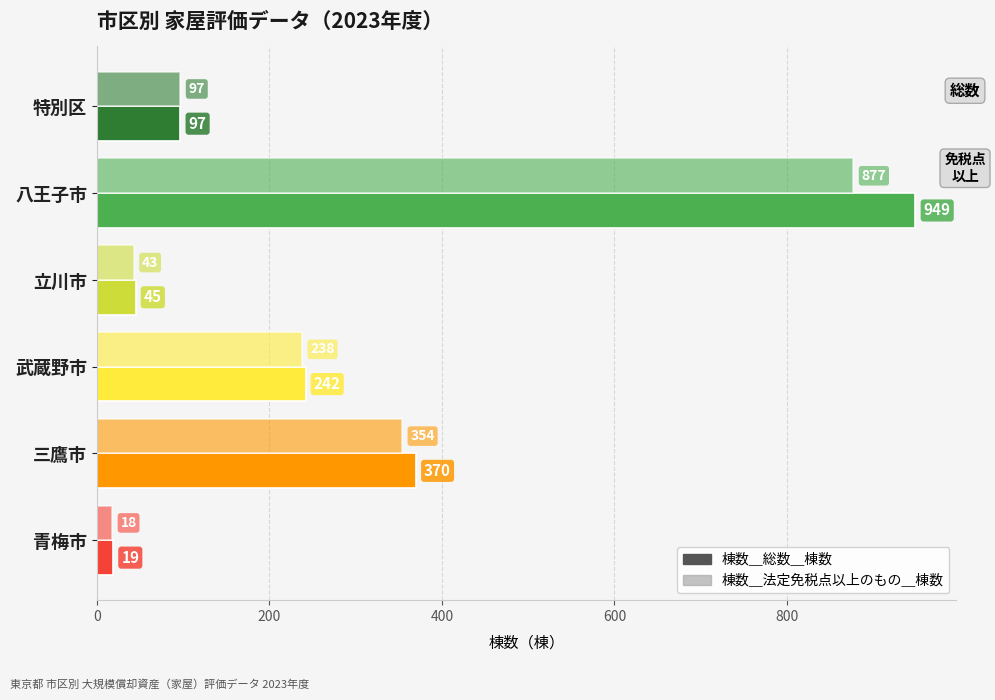

Reading right to left, list all the values displayed in this chart.

棟数＿総数＿棟数: 19	370	242	45	949	97
棟数＿法定免税点以上のもの＿棟数: 18	354	238	43	877	97